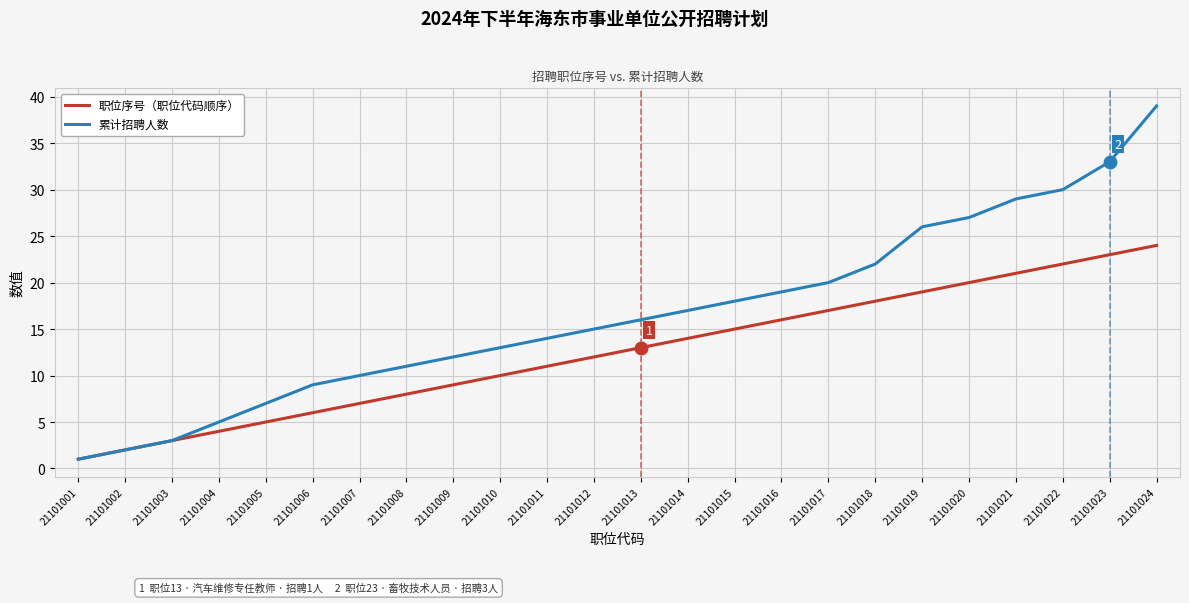

What is the total value across all series at 21101016?

35